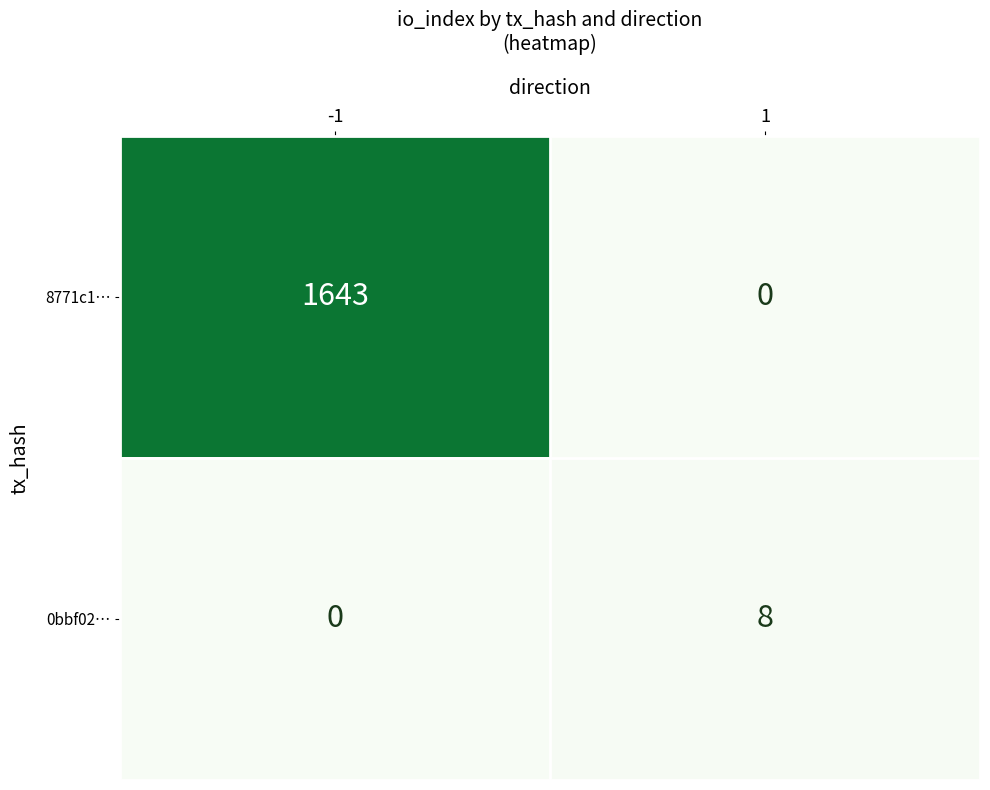

What is the greatest value displayed?

1643